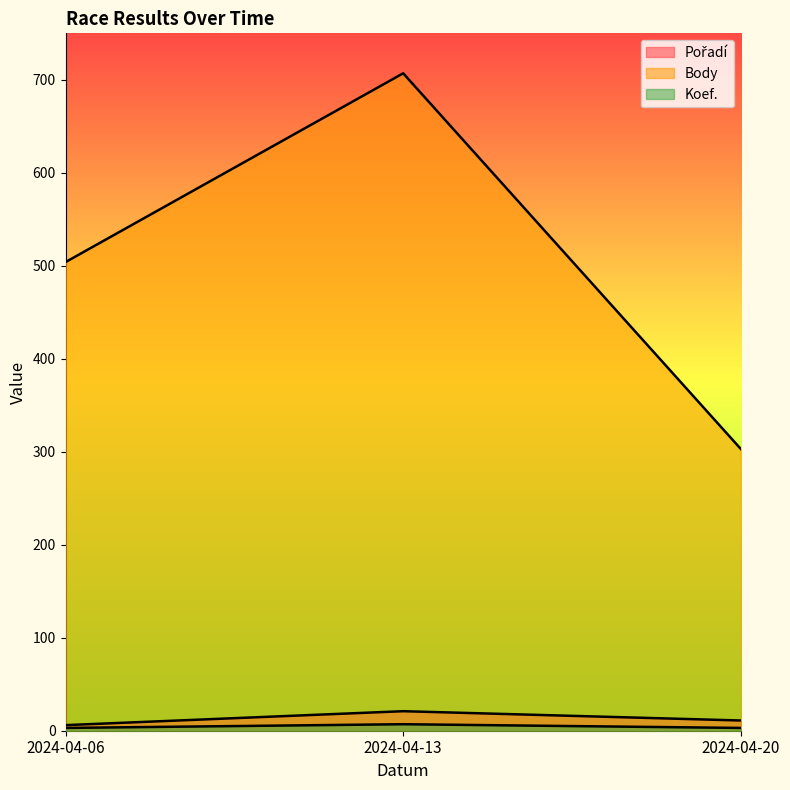

What is the value of the Body point at the 3rd from the left?

303